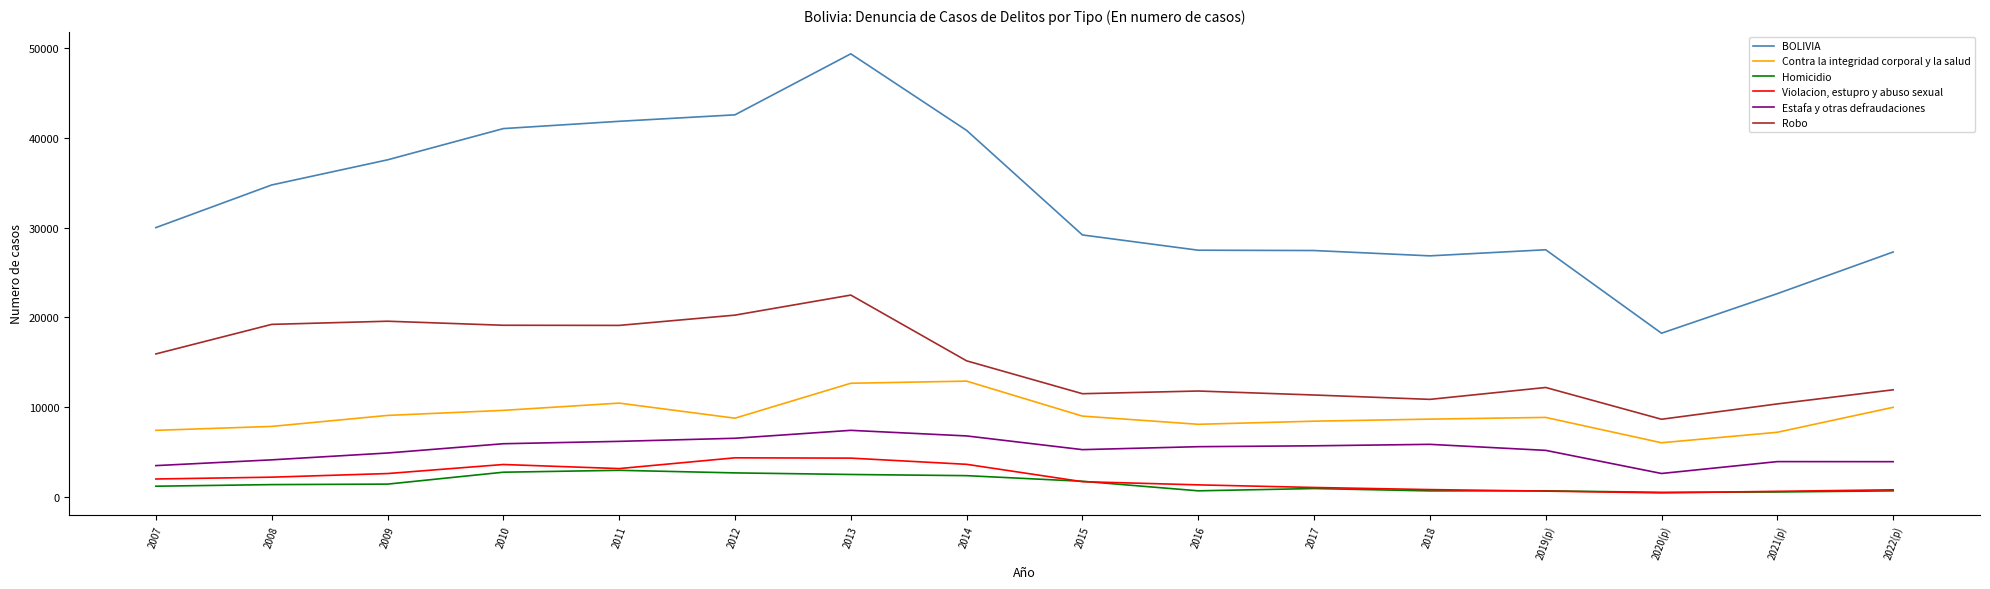

Rank the series by their maximum value, from lowest to highest.

Homicidio, Violacion, estupro y abuso sexual, Estafa y otras defraudaciones, Contra la integridad corporal y la salud, Robo, BOLIVIA